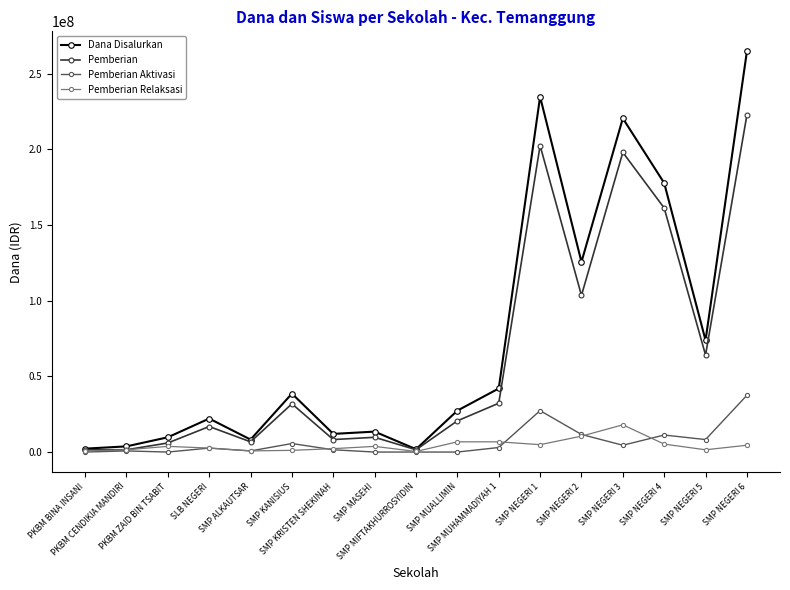

What is the highest value of the Dana Disalurkan series?

264750000